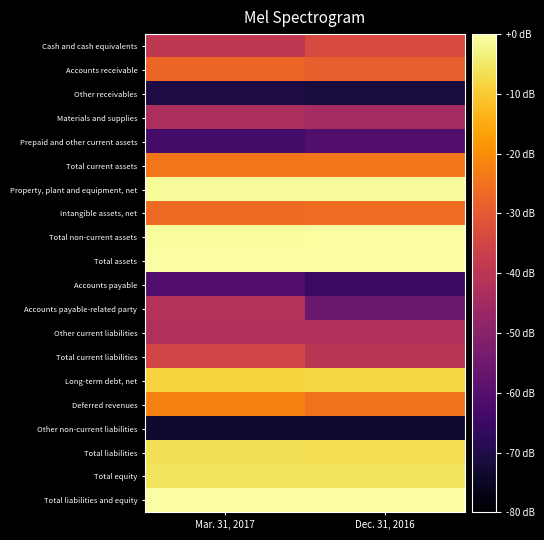

Reading left to right, extract all data points from this chart.

Cash and cash equivalents: Mar. 31, 2017=-39.2	Dec. 31, 2016=-33.7
Accounts receivable: Mar. 31, 2017=-27.4	Dec. 31, 2016=-28.6
Other receivables: Mar. 31, 2017=-70.8	Dec. 31, 2016=-71.3
Materials and supplies: Mar. 31, 2017=-43.3	Dec. 31, 2016=-44.7
Prepaid and other current assets: Mar. 31, 2017=-63.5	Dec. 31, 2016=-60.9
Total current assets: Mar. 31, 2017=-24.3	Dec. 31, 2016=-23.8
Property, plant and equipment, net: Mar. 31, 2017=-1.1	Dec. 31, 2016=-1.0
Intangible assets, net: Mar. 31, 2017=-26.3	Dec. 31, 2016=-26.2
Total non-current assets: Mar. 31, 2017=-0.7	Dec. 31, 2016=-0.6
Total assets: Mar. 31, 2017=-0.1	Dec. 31, 2016=0.0
Accounts payable: Mar. 31, 2017=-60.5	Dec. 31, 2016=-65.2
Accounts payable-related party: Mar. 31, 2017=-41.6	Dec. 31, 2016=-56.3
Other current liabilities: Mar. 31, 2017=-42.4	Dec. 31, 2016=-42.1
Total current liabilities: Mar. 31, 2017=-35.5	Dec. 31, 2016=-40.1
Long-term debt, net: Mar. 31, 2017=-8.6	Dec. 31, 2016=-7.9
Deferred revenues: Mar. 31, 2017=-21.9	Dec. 31, 2016=-24.9
Other non-current liabilities: Mar. 31, 2017=-73.2	Dec. 31, 2016=-73.2
Total liabilities: Mar. 31, 2017=-6.6	Dec. 31, 2016=-6.6
Total equity: Mar. 31, 2017=-5.7	Dec. 31, 2016=-5.5
Total liabilities and equity: Mar. 31, 2017=-0.1	Dec. 31, 2016=0.0